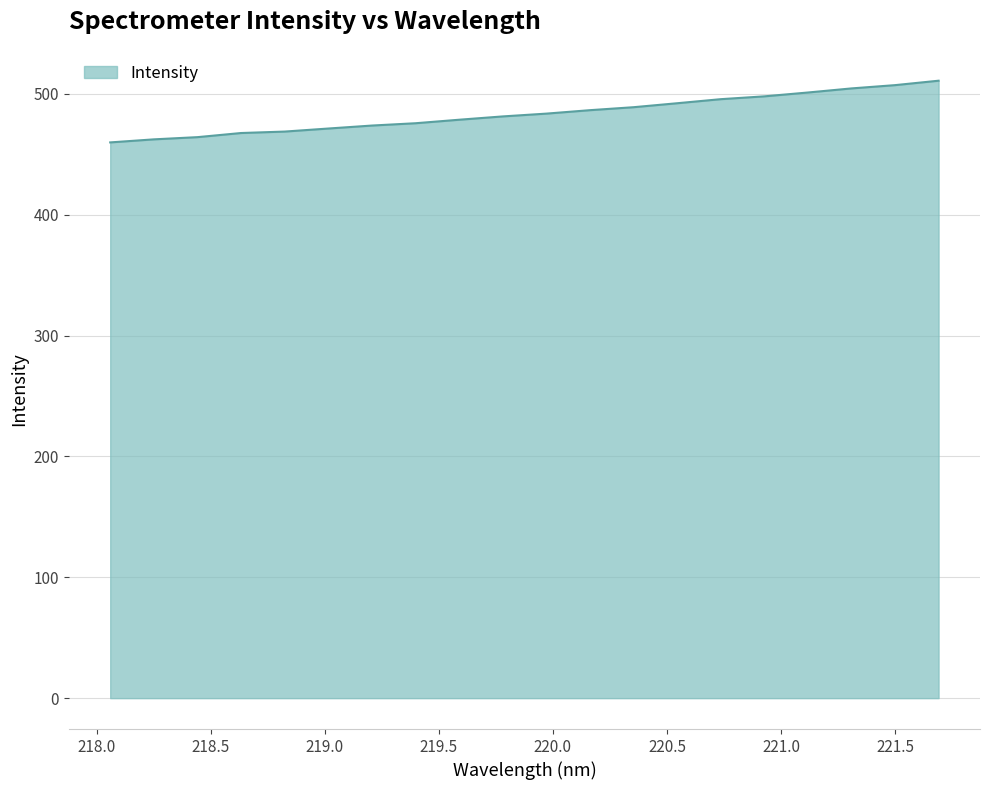

What is the smallest value displayed?

459.7